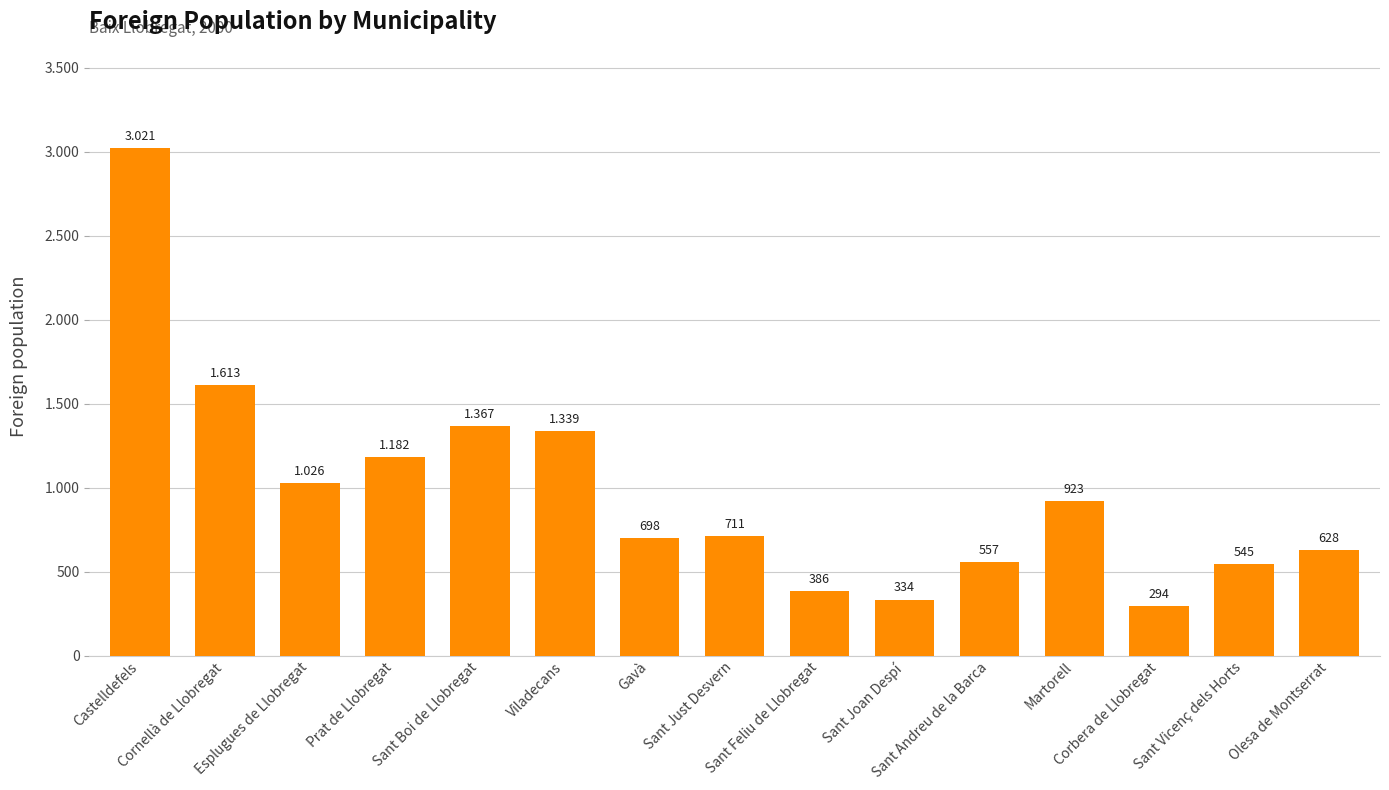

How many values are below 711?

7